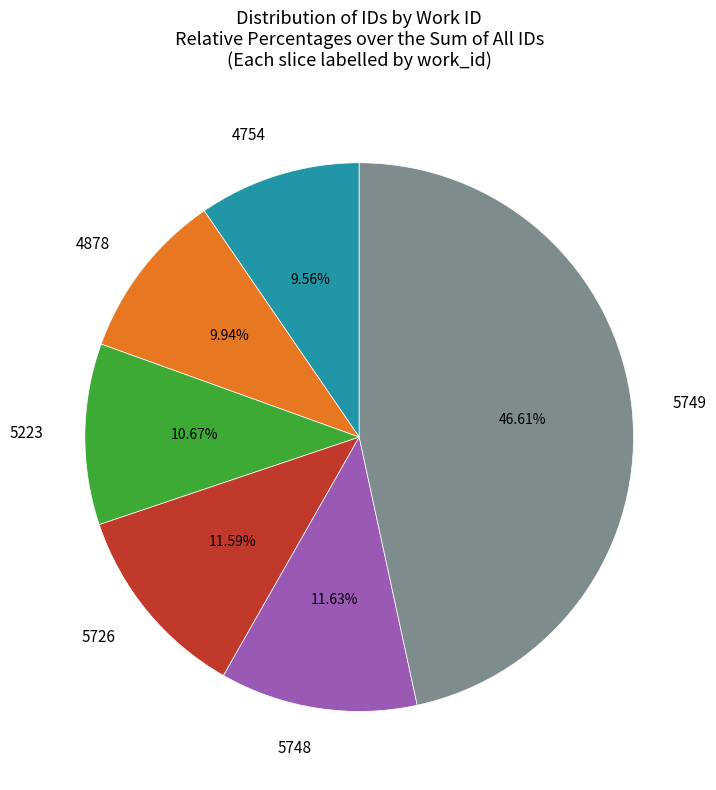

Approximately how many times larger is the value at 5748 compared to 5749?

0.2